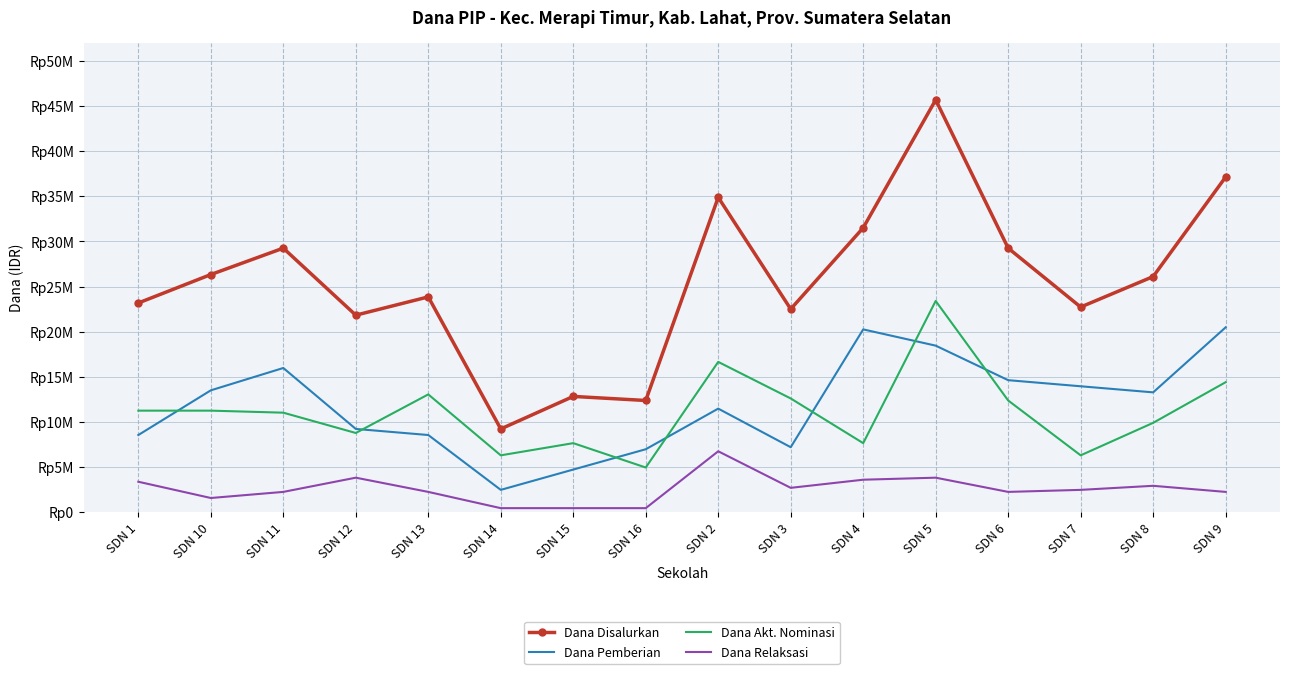

What are all the series names shown in the legend?

Dana Disalurkan, Dana Pemberian, Dana Akt. Nominasi, Dana Relaksasi